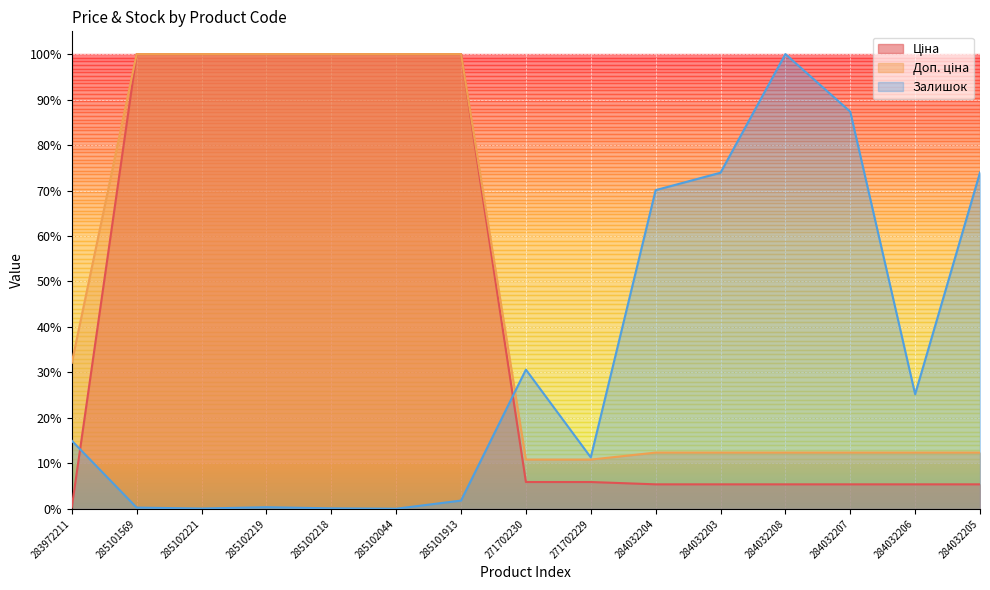

What is the total value across all series at 271702230?

0.5